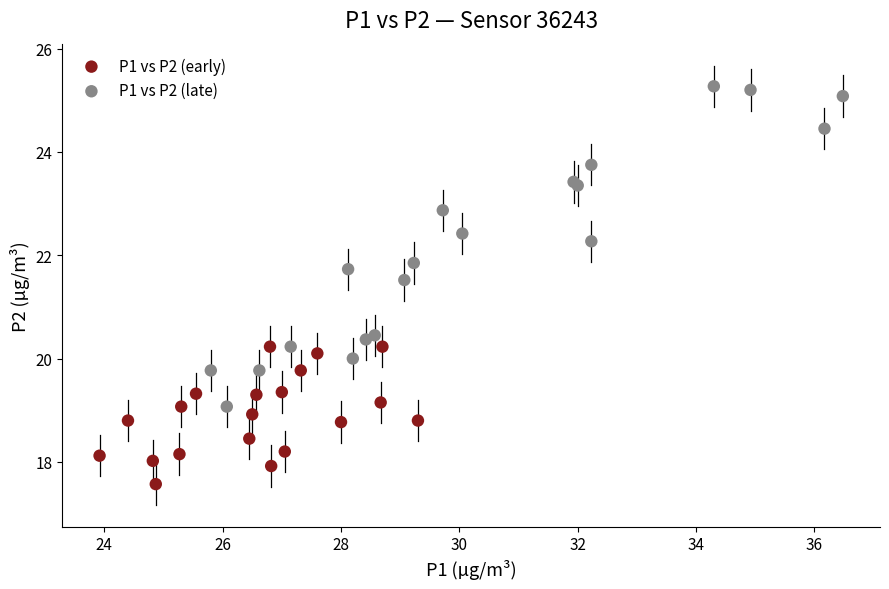

Which series contains the highest Y value?

P1 vs P2 (late)